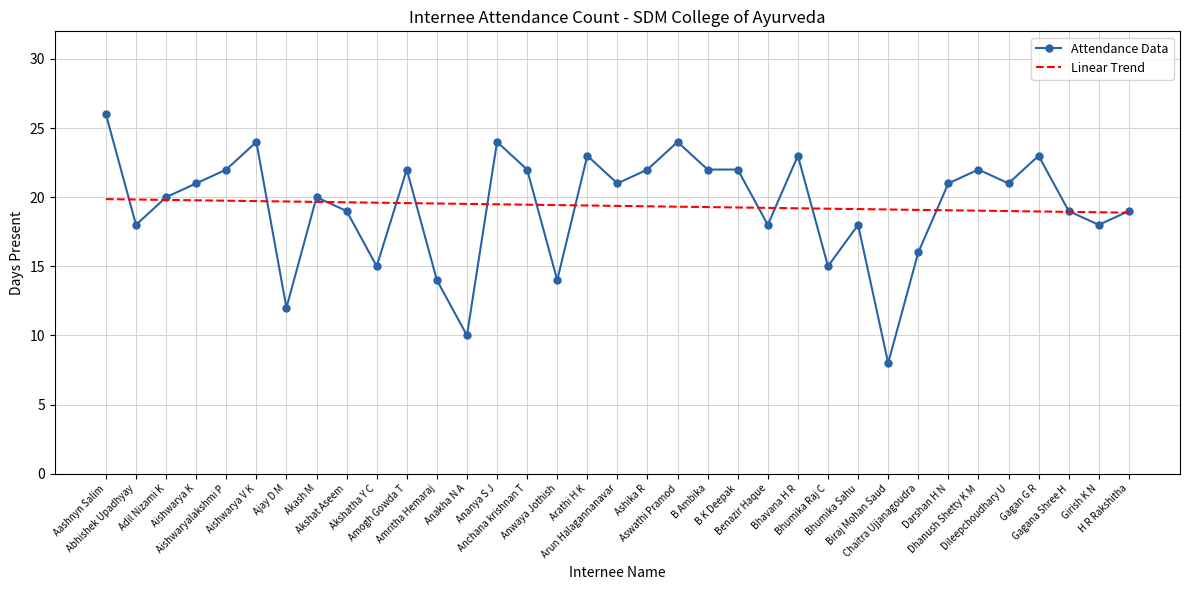

What are all the series names shown in the legend?

Attendance Data, Linear Trend